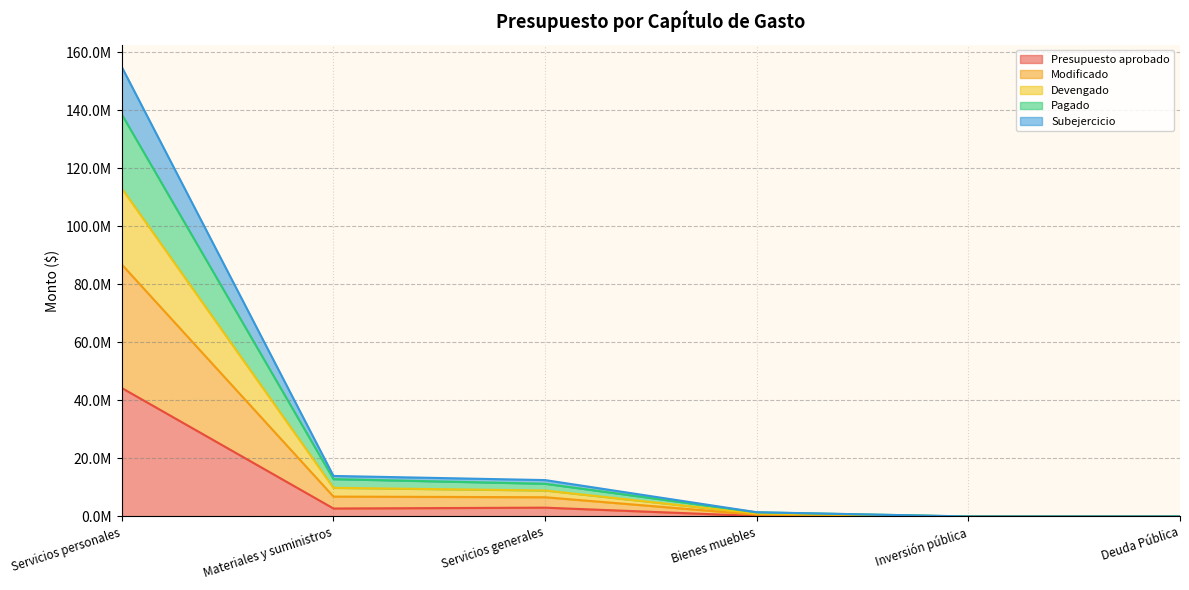

True or false: Subejercicio and Pagado intersect in this chart.

False